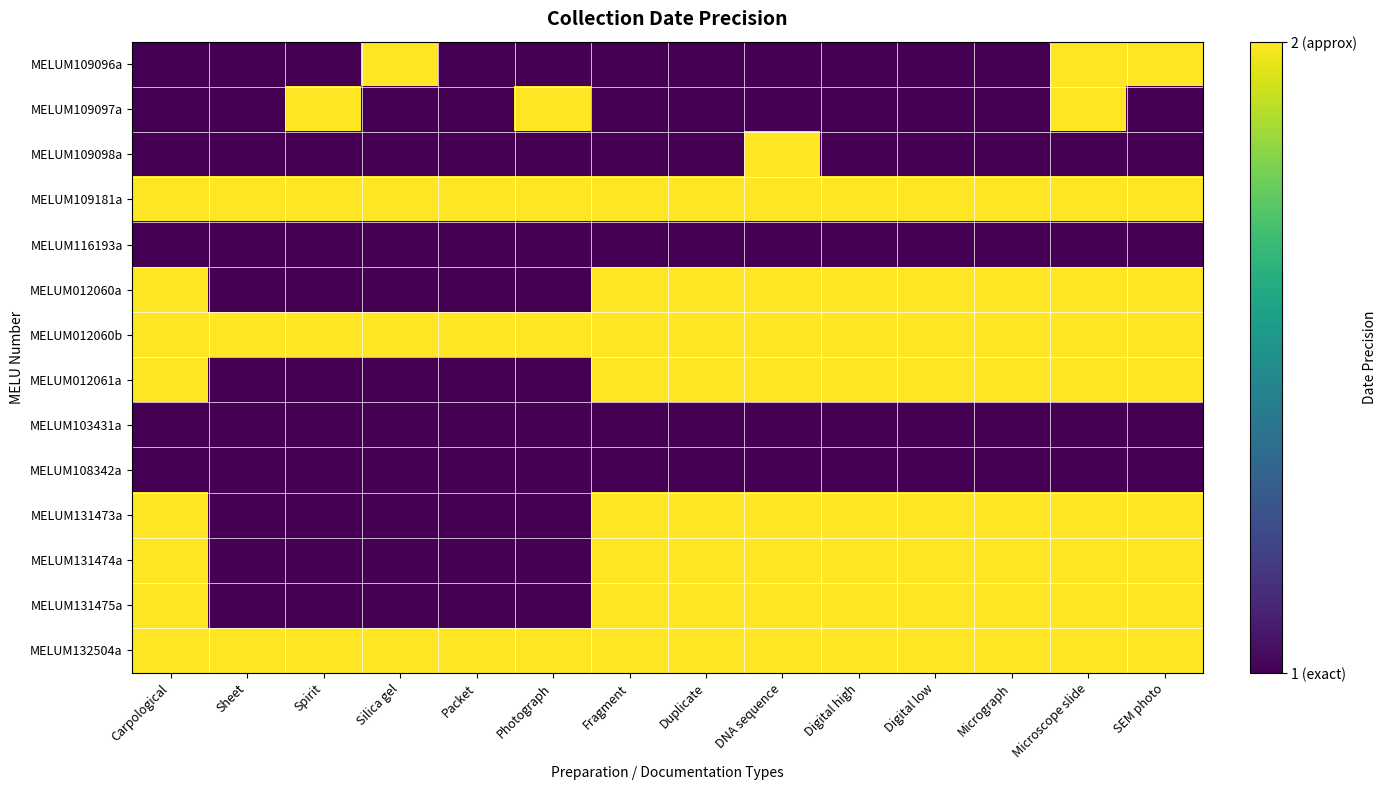

What is the total value across all series at Duplicate?

22